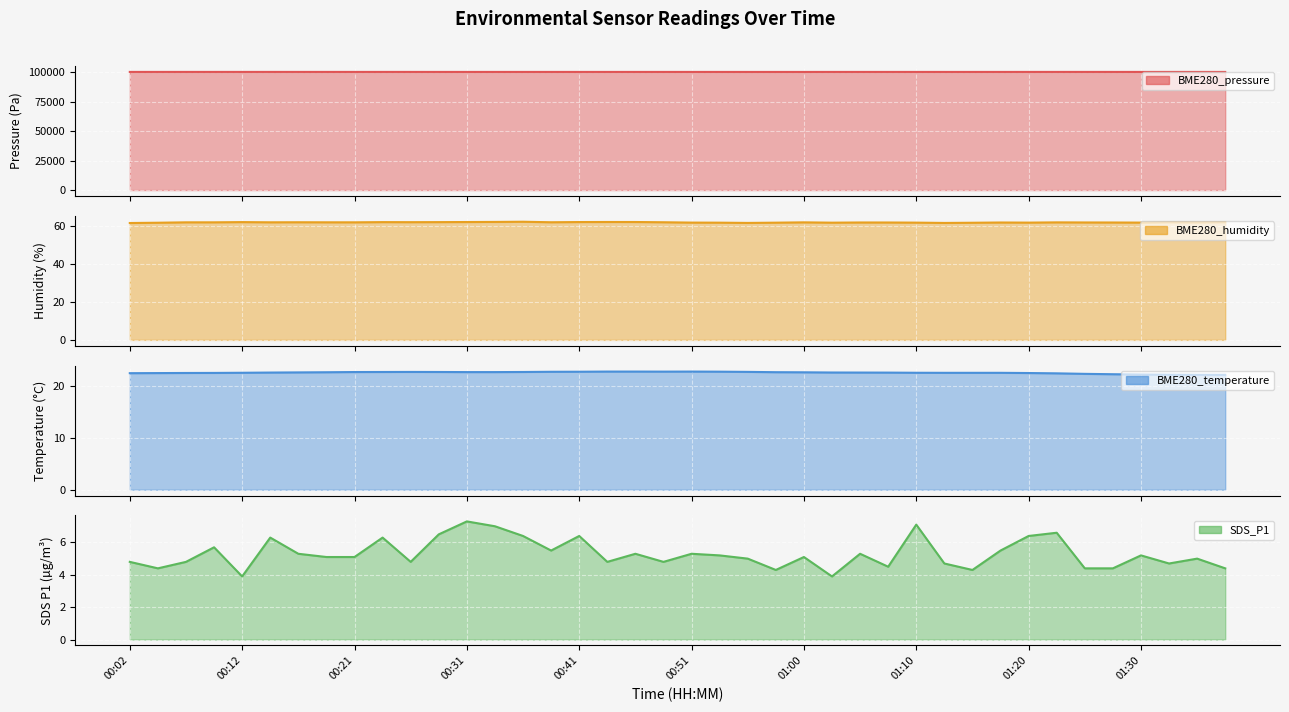

What is the greatest value displayed?

100375.3